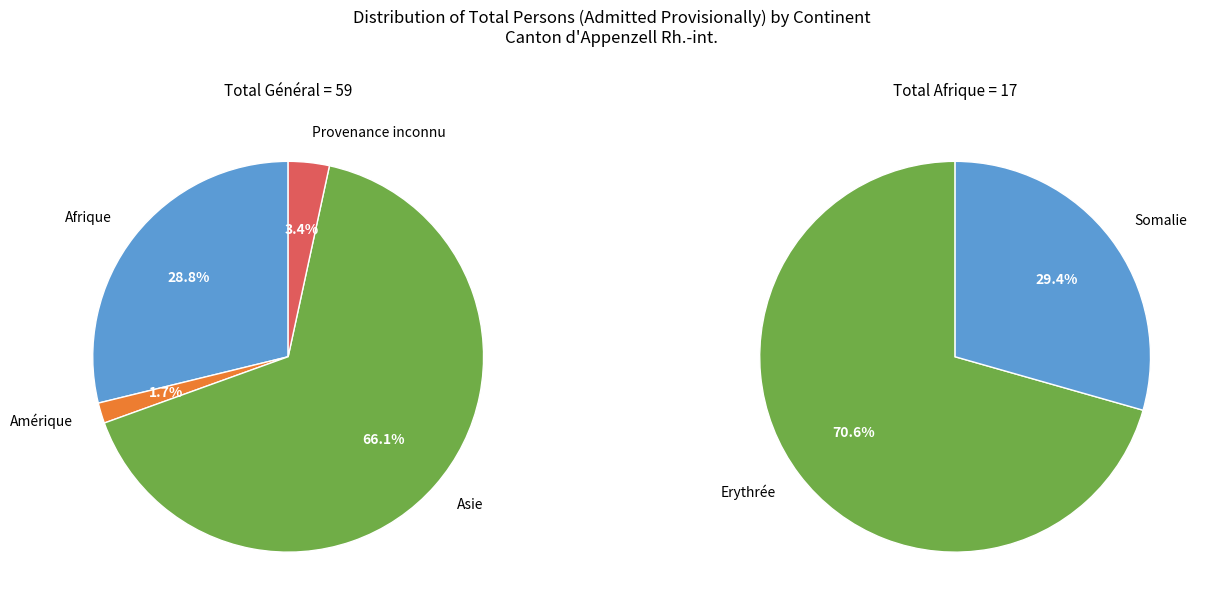

Which category has the smallest portion of the pie?

Amérique